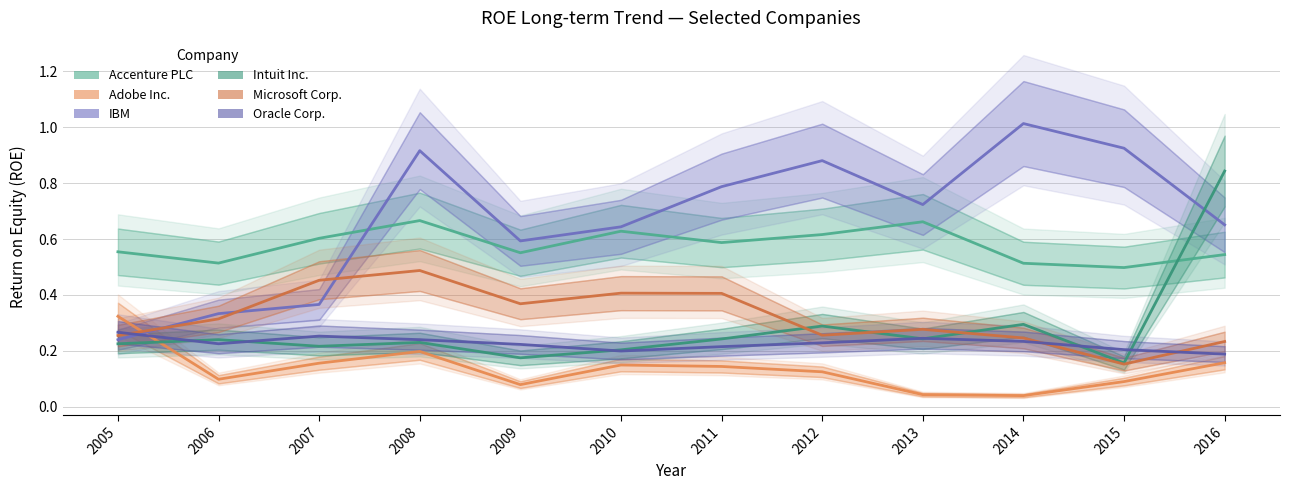

Where is the first local minimum for Oracle Corp.?

2006